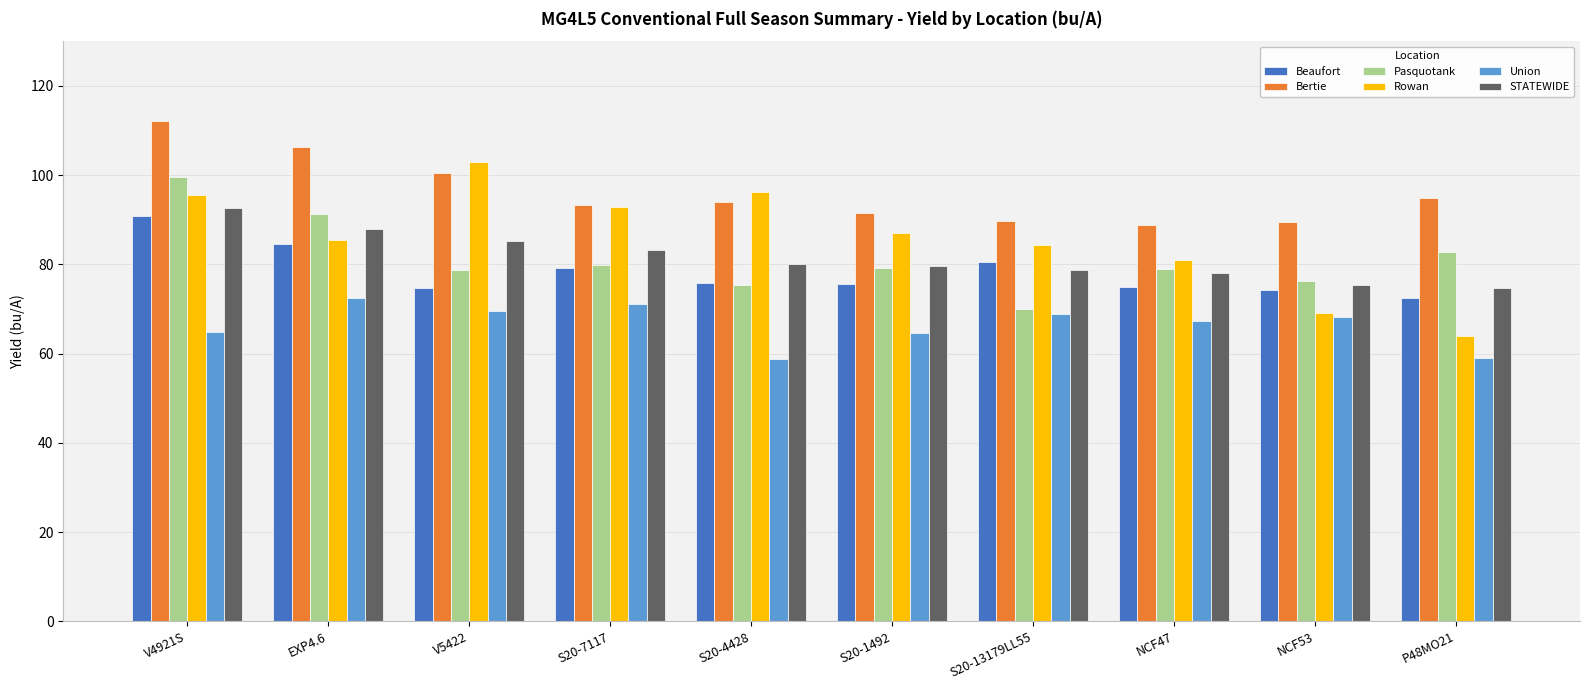

Is the value of STATEWIDE at S20-4428 greater than the value of Bertie at V4921S?

No